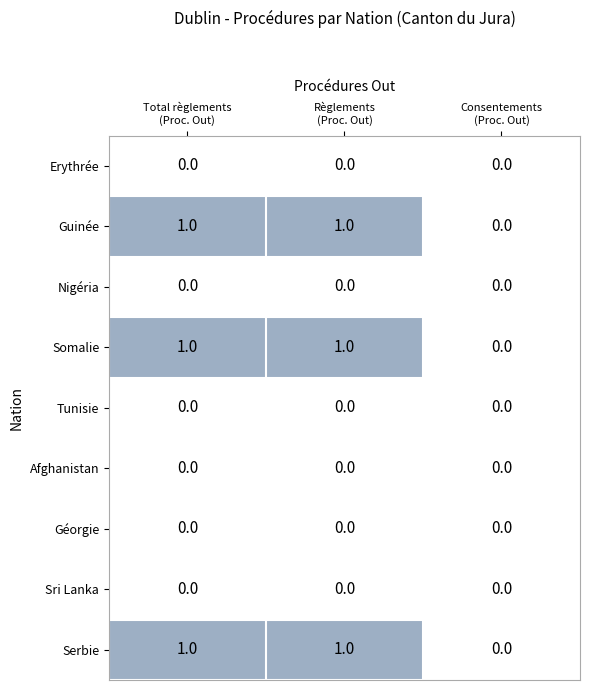

Reading right to left, what are all the values shown in this chart?

Erythrée: 0	0	0
Guinée: 0	1	1
Nigéria: 0	0	0
Somalie: 0	1	1
Tunisie: 0	0	0
Afghanistan: 0	0	0
Géorgie: 0	0	0
Sri Lanka: 0	0	0
Serbie: 0	1	1